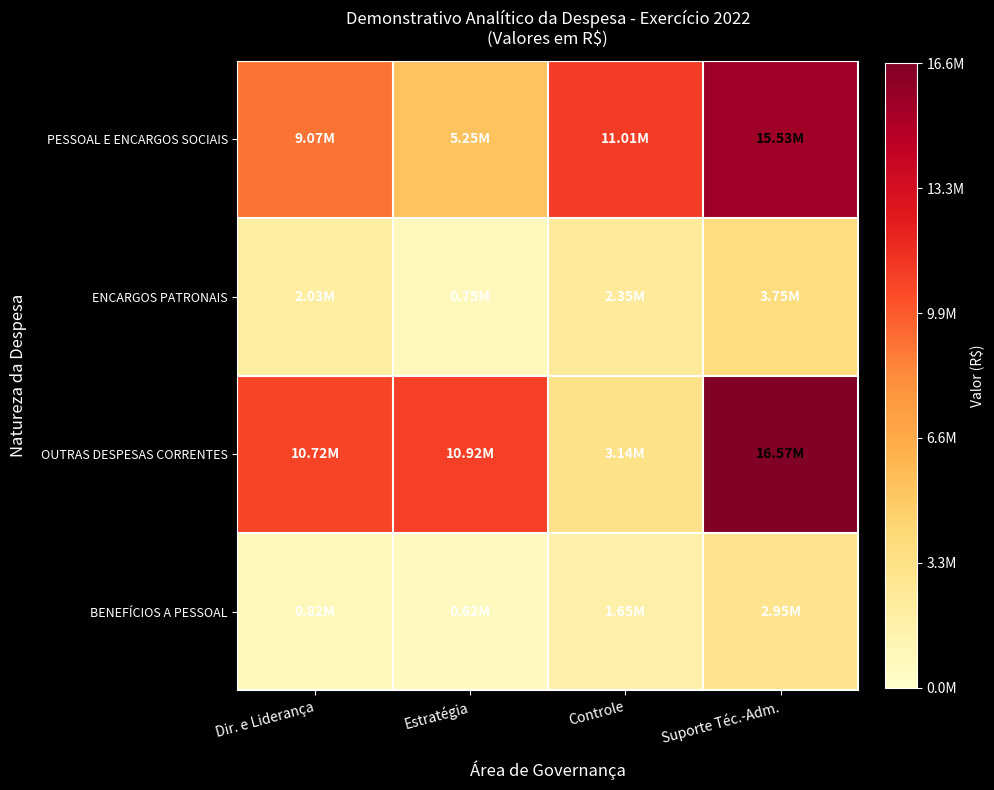

Which category has the lowest value across all series?

Estratégia